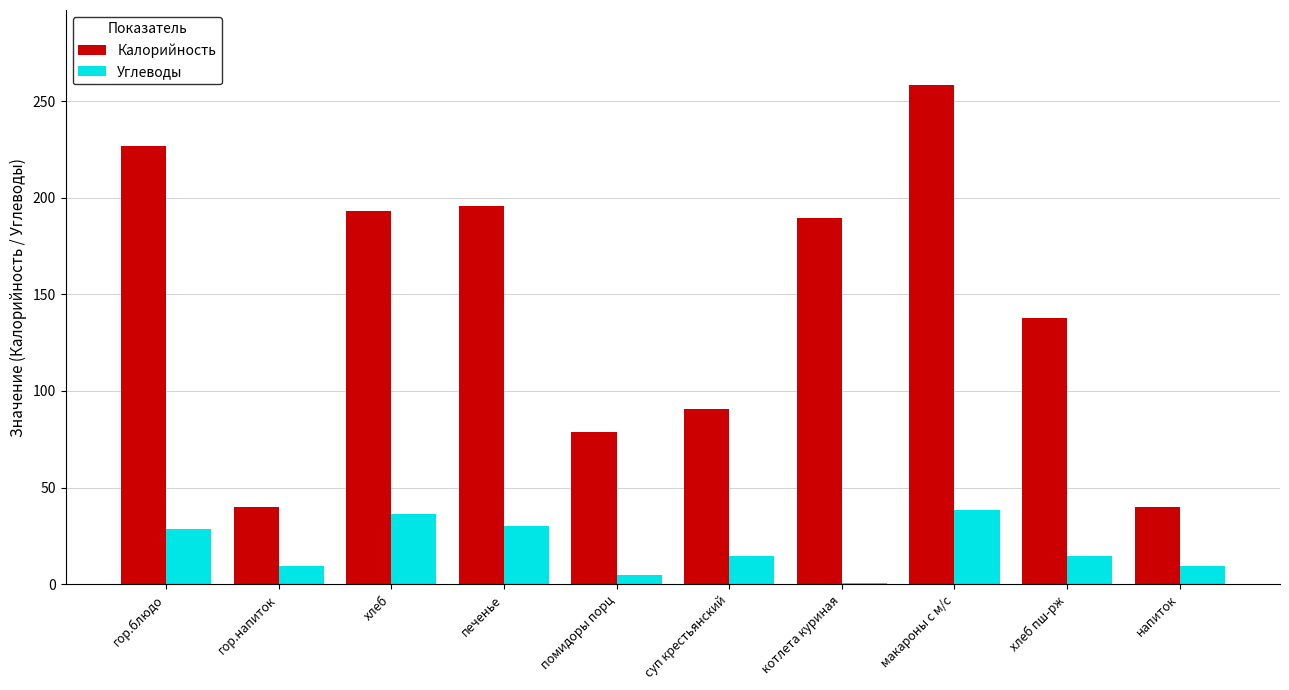

What is the total value across all series at макароны с м/с?

297.1